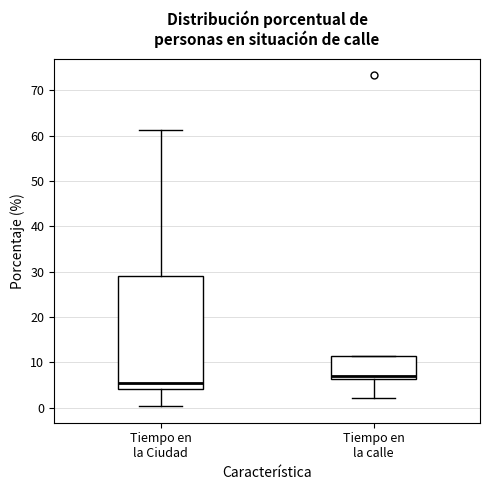

Which box has the lowest median line?

Tiempo en la Ciudad